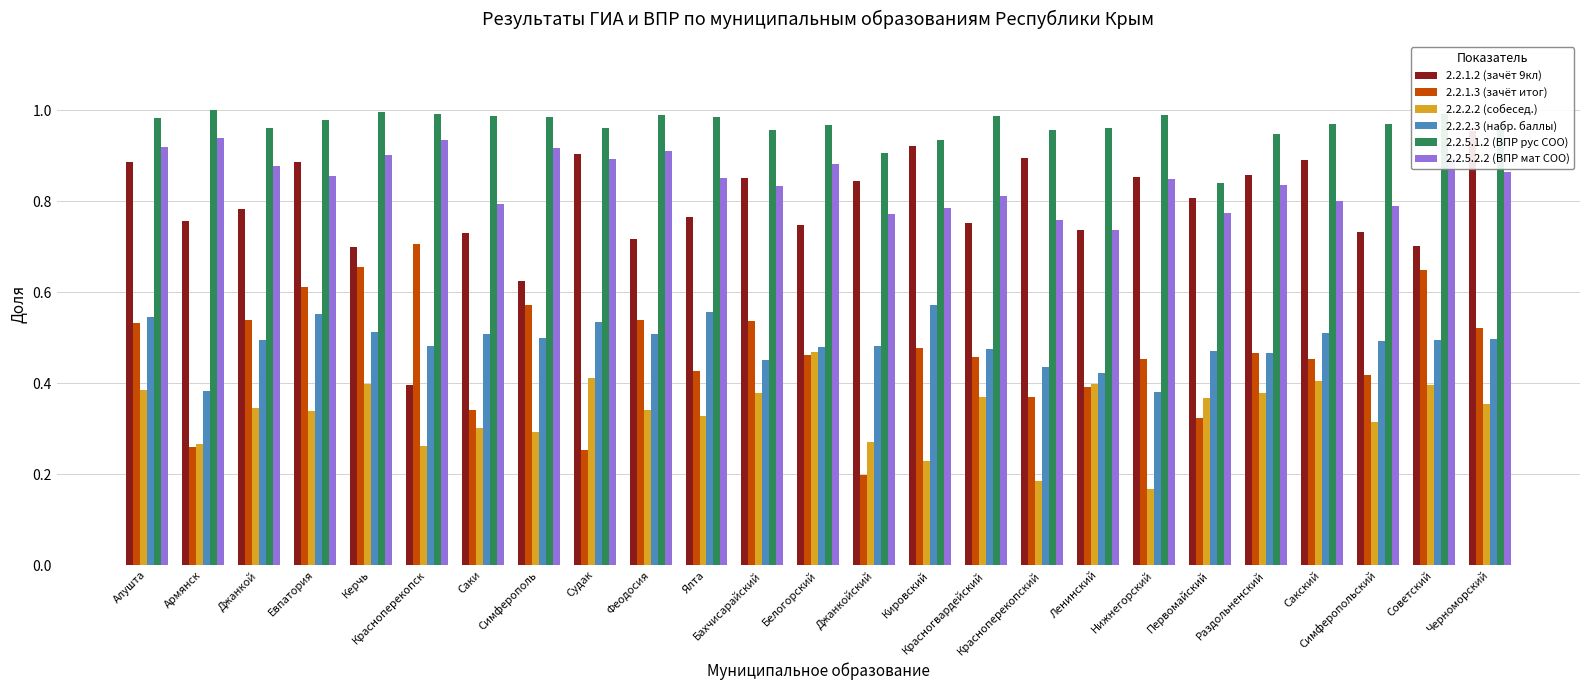

Which category has the highest value across all series?

Армянск